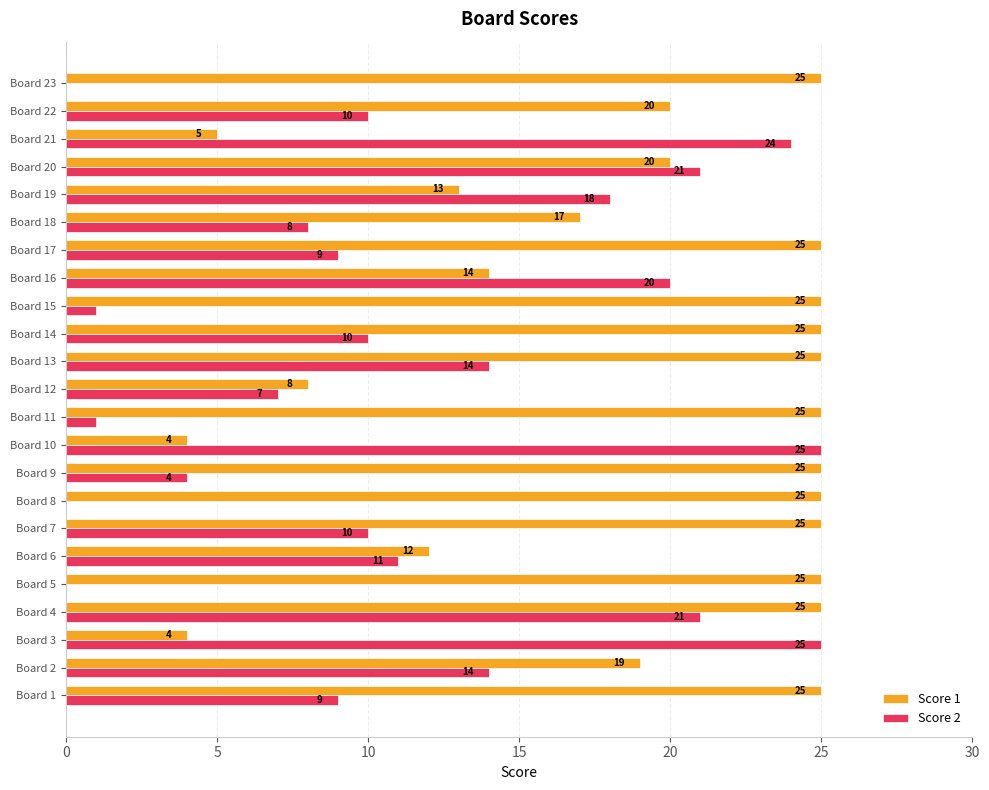

The Score 2 series shows 9 at Board 1. True or false?

True